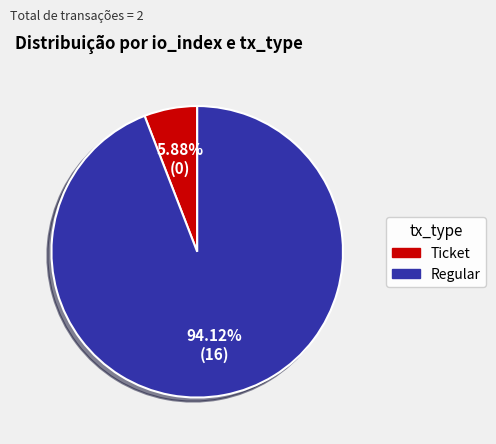

Which category has the smallest portion of the pie?

Ticket